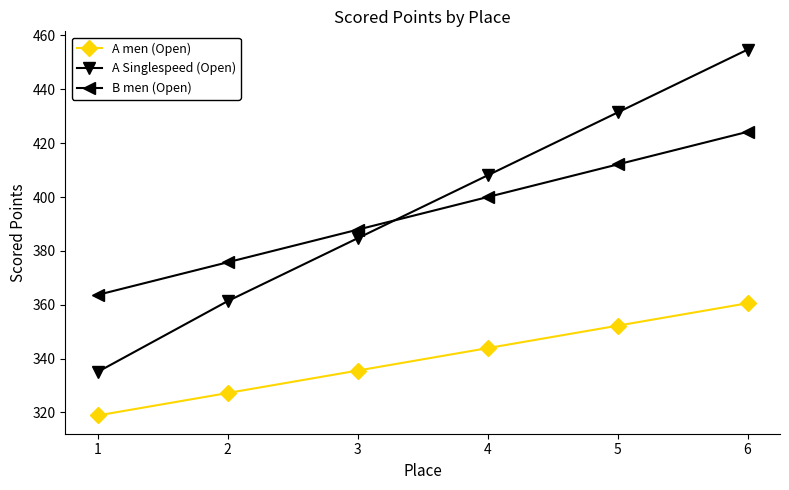

What is the sum of all A men (Open) values?

2038.3